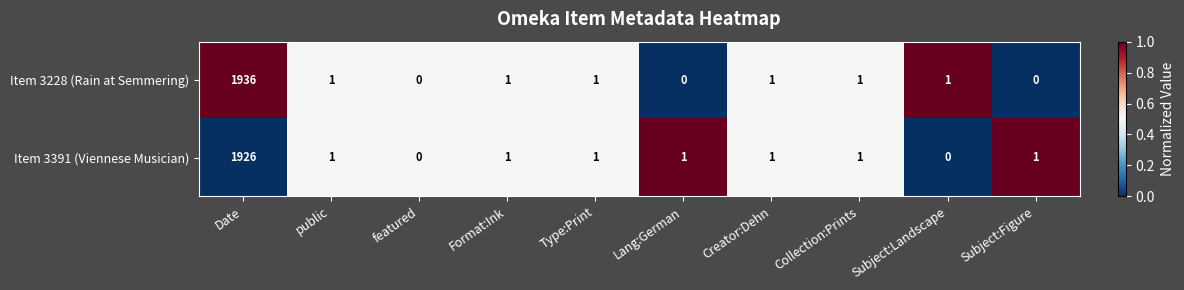

How many distinct data groups are displayed?

2